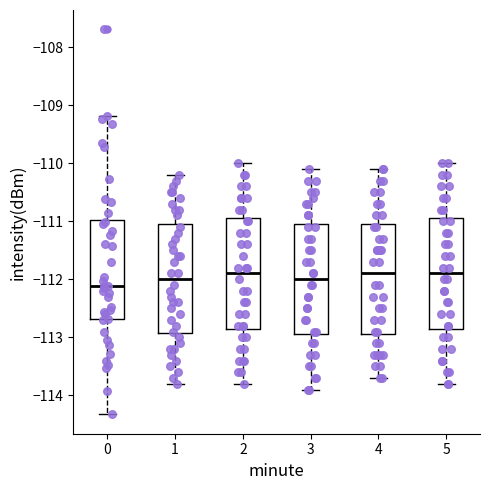

Which box has the lowest median line?

0